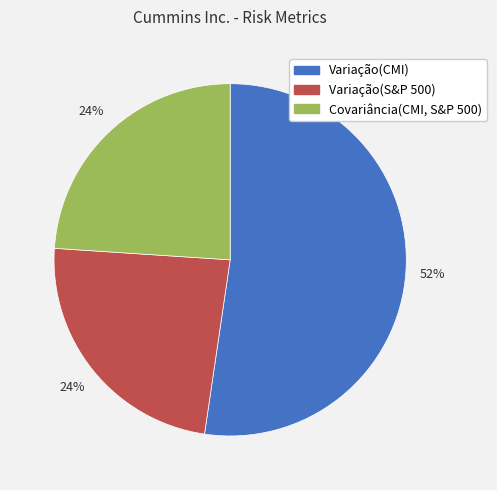

Which category accounts for the majority?

Variação(CMI)